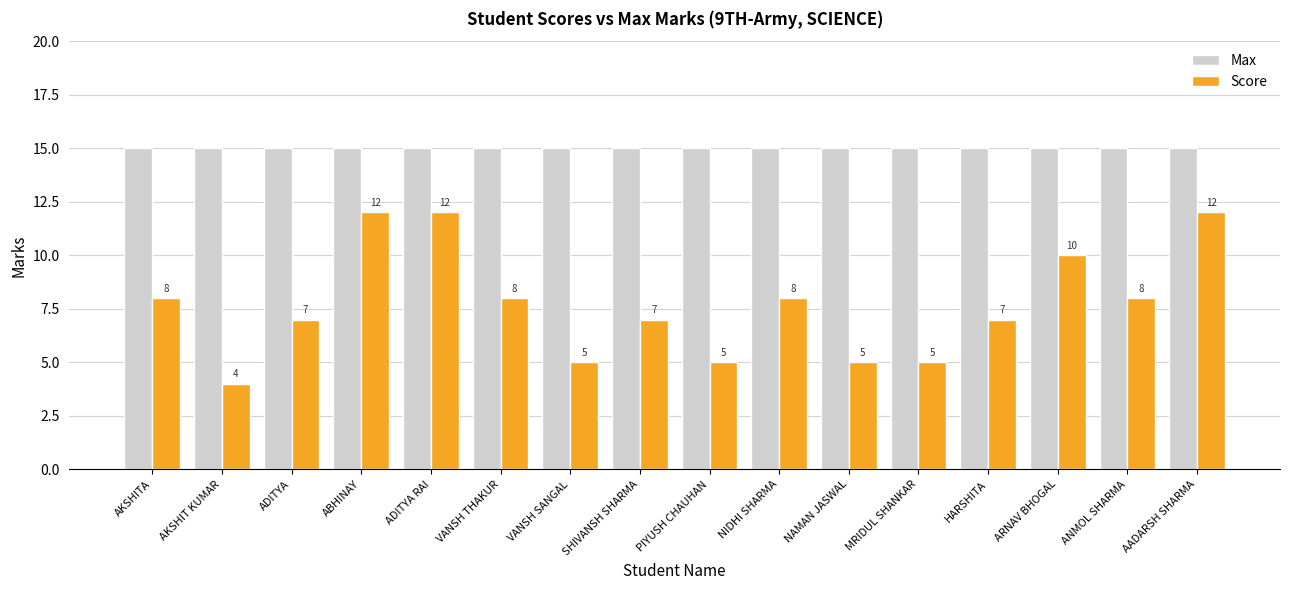

The Score series shows 5 at VANSH SANGAL. True or false?

True